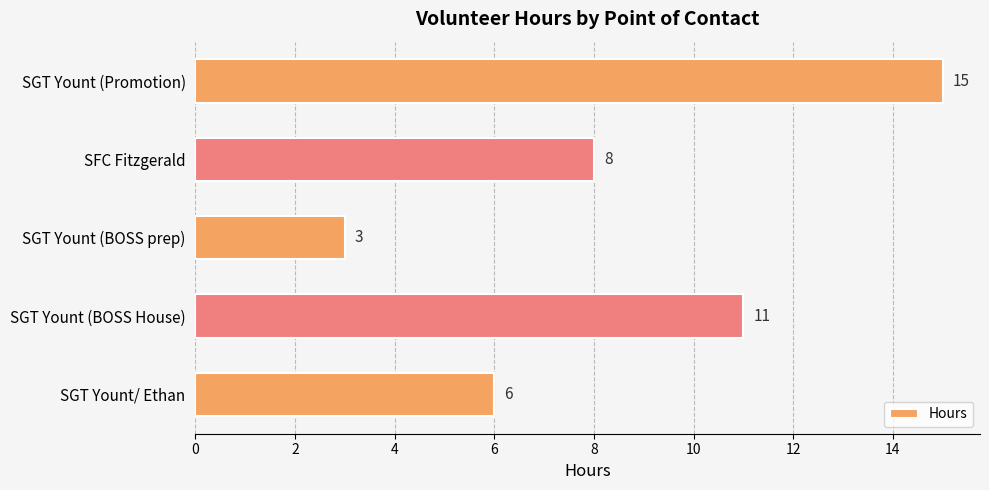

Reading top to bottom, what are all the values shown in this chart?

SGT Yount (Promotion)=15	SFC Fitzgerald=8	SGT Yount (BOSS prep)=3	SGT Yount (BOSS House)=11	SGT Yount/ Ethan=6